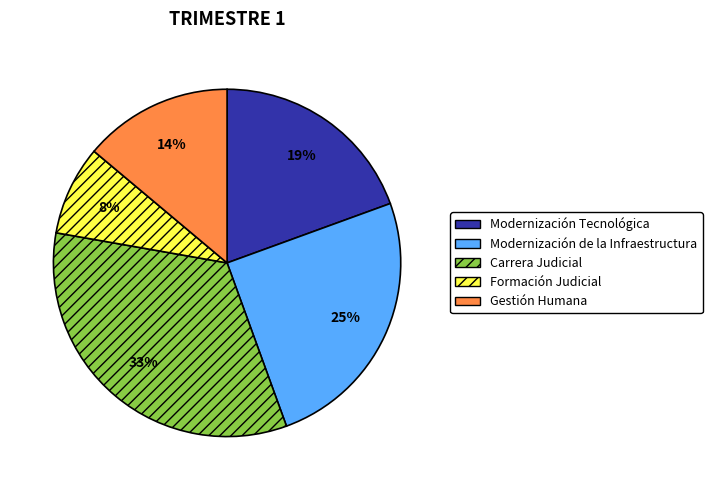

Between Formación Judicial and Modernización Tecnológica, which is larger?

Modernización Tecnológica